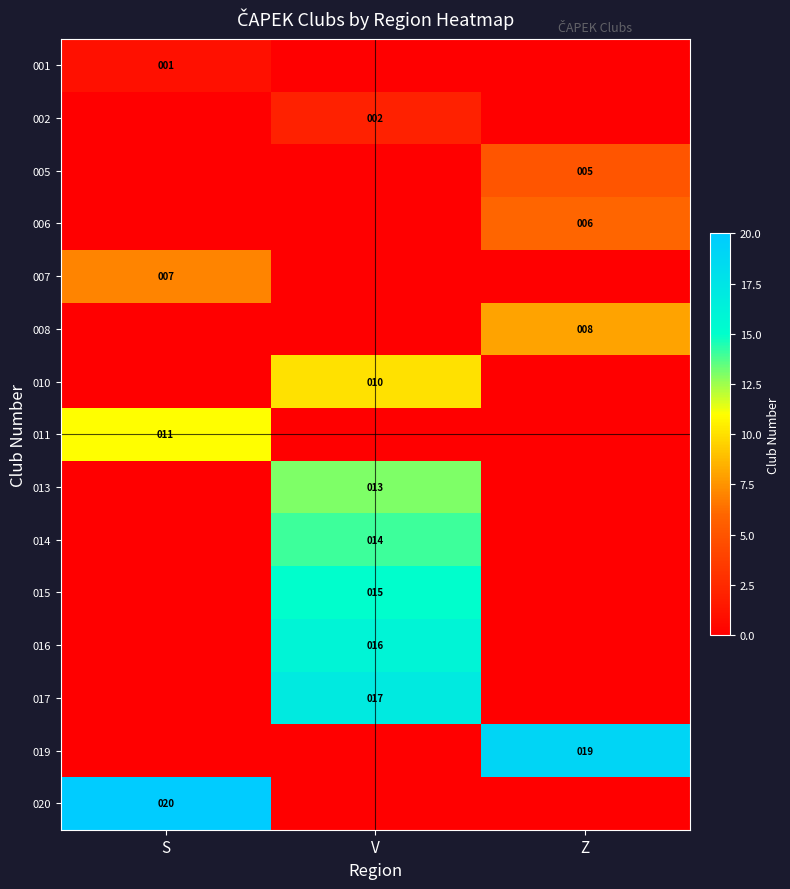

The value of 016 at V is 25. True or false?

False